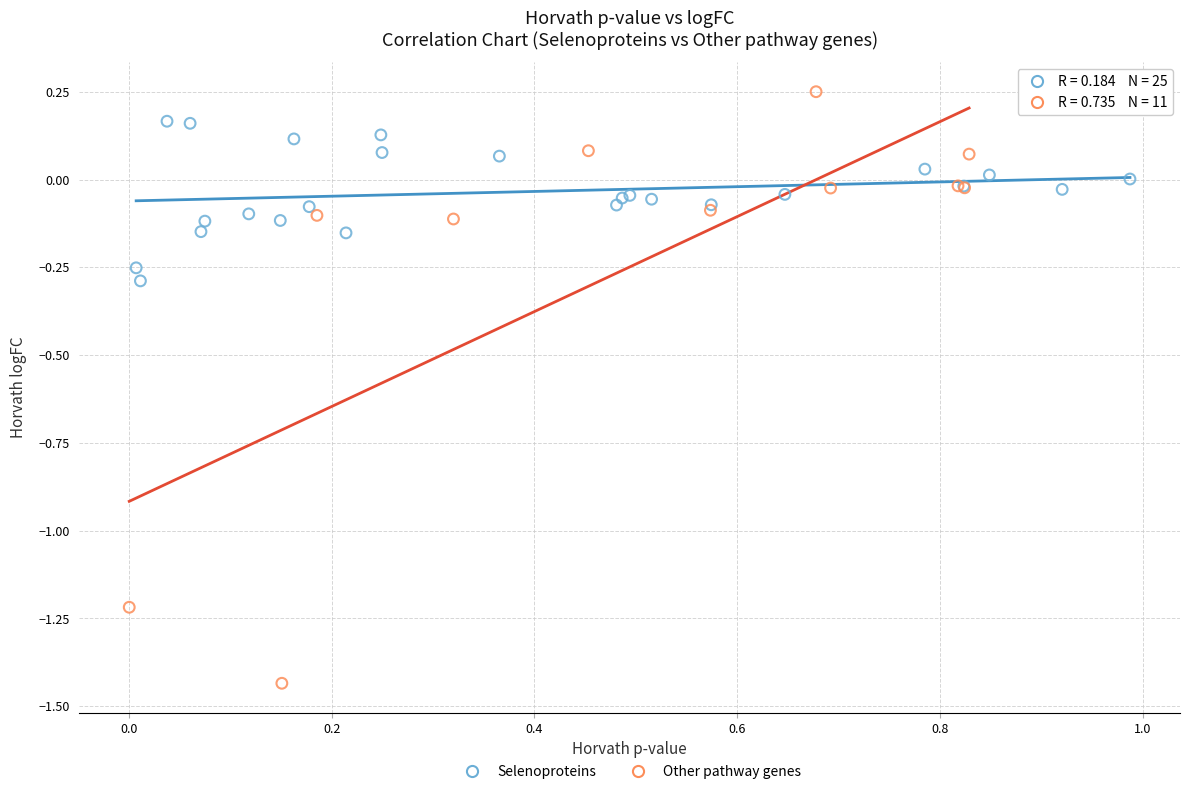

Which series contains the highest Y value?

Other pathway genes